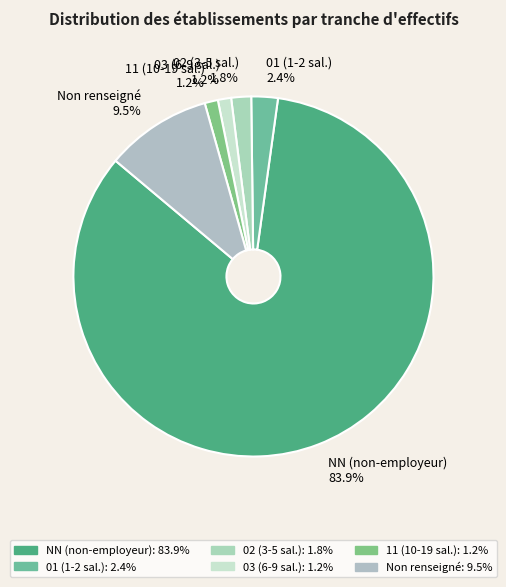

Do 01 (1-2 sal.) and NN (non-employeur) together represent more than half of the pie?

Yes